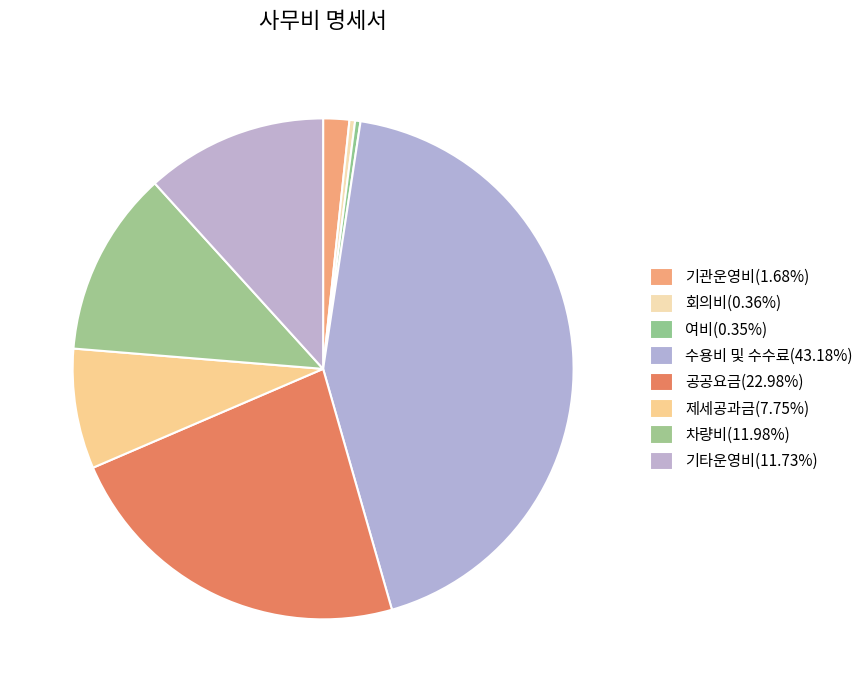

Rank the categories by value from lowest to highest.

여비, 회의비, 기관운영비, 제세공과금, 기타운영비, 차량비, 공공요금, 수용비 및 수수료